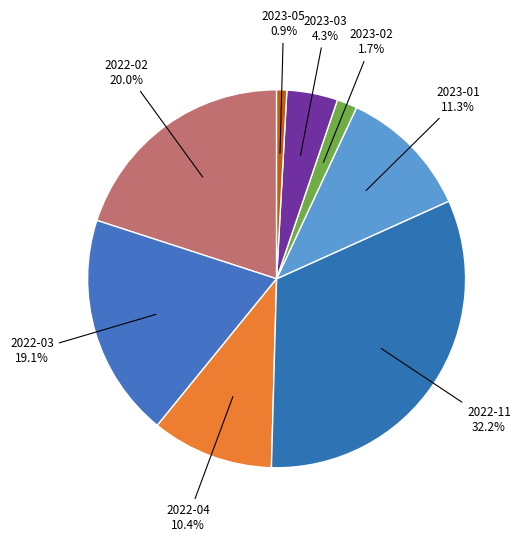

How many slices are in this pie chart?

8